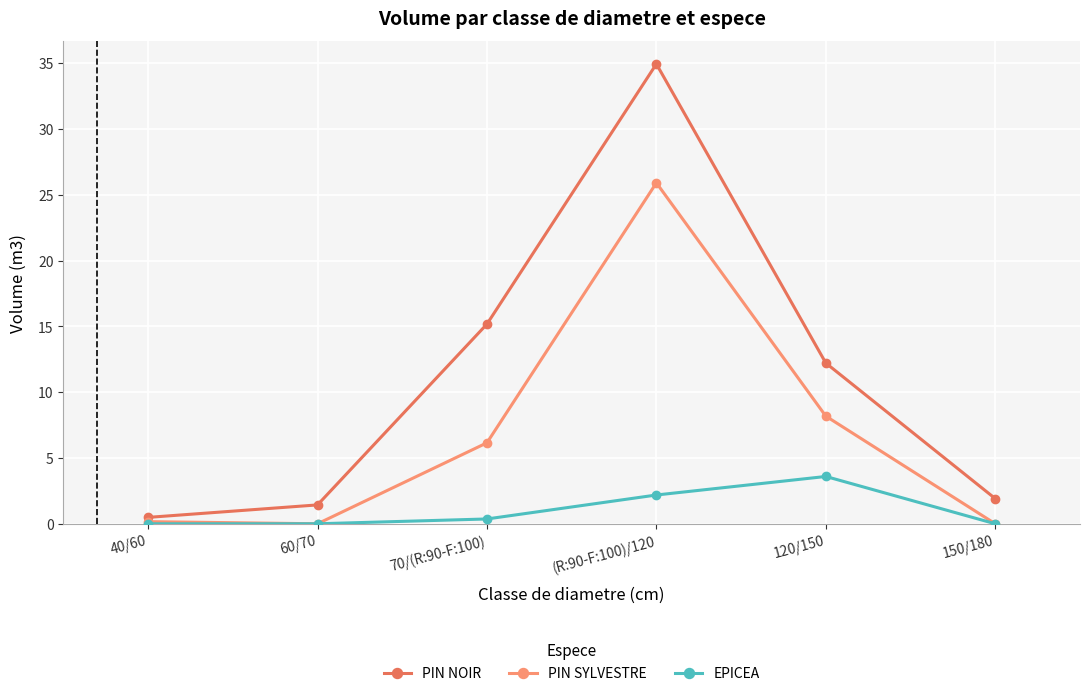

Count the number of categories in the chart.

6